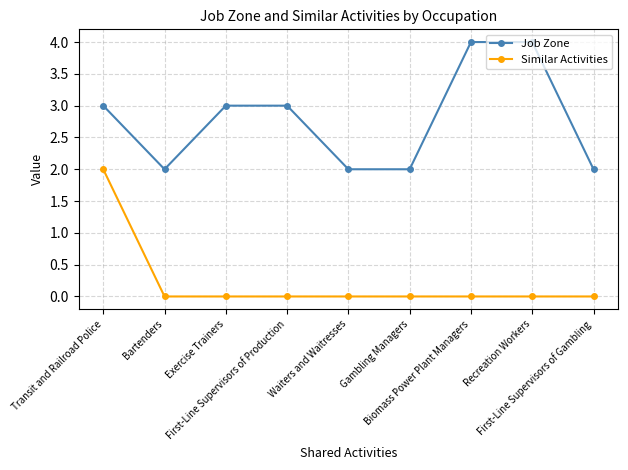

What is the total value across all series at Bartenders?

2